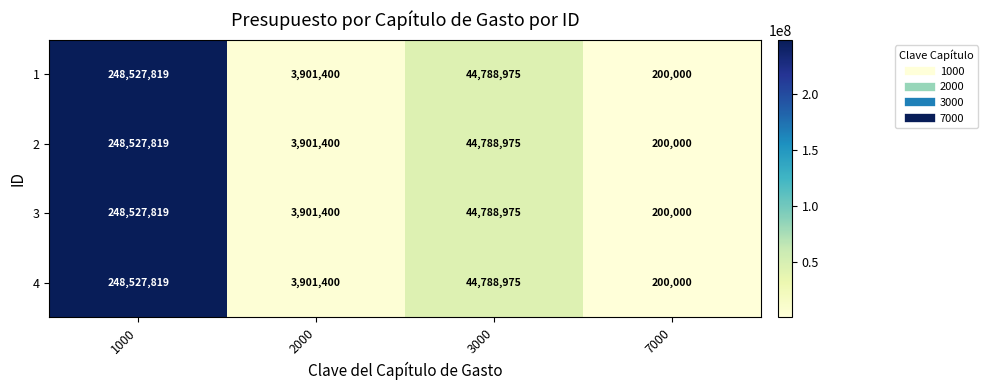

What is the total value across all series at 3000?

179155900